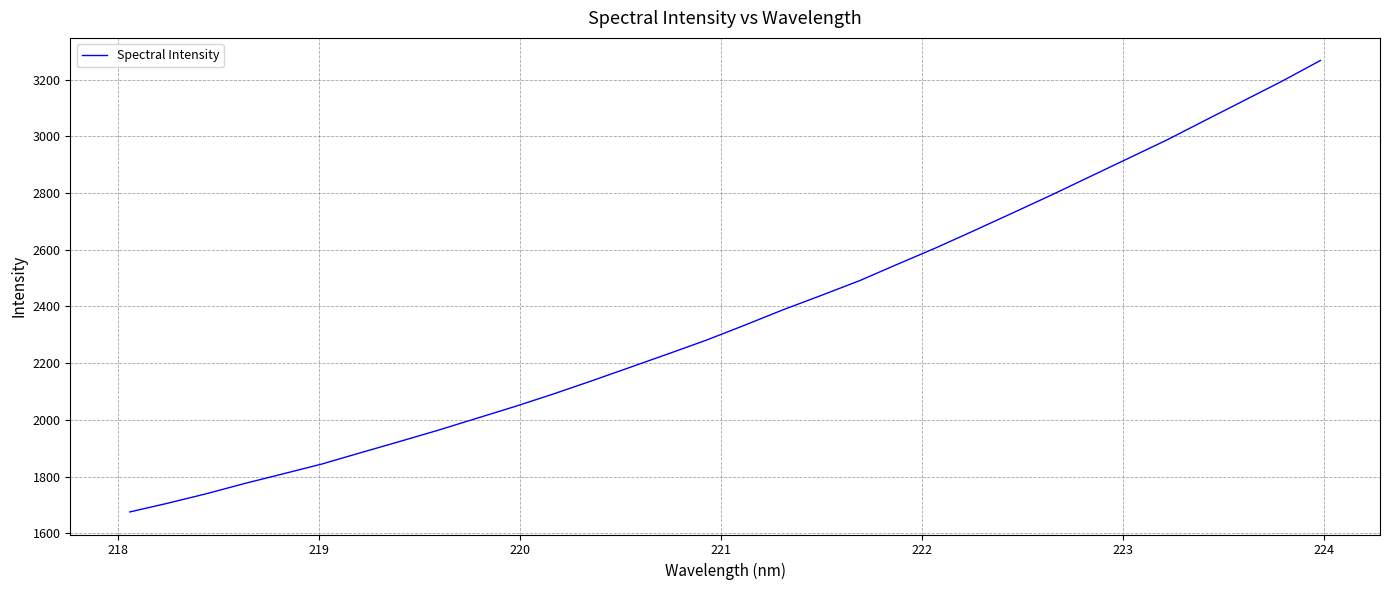

What is the smallest value displayed?

1675.5